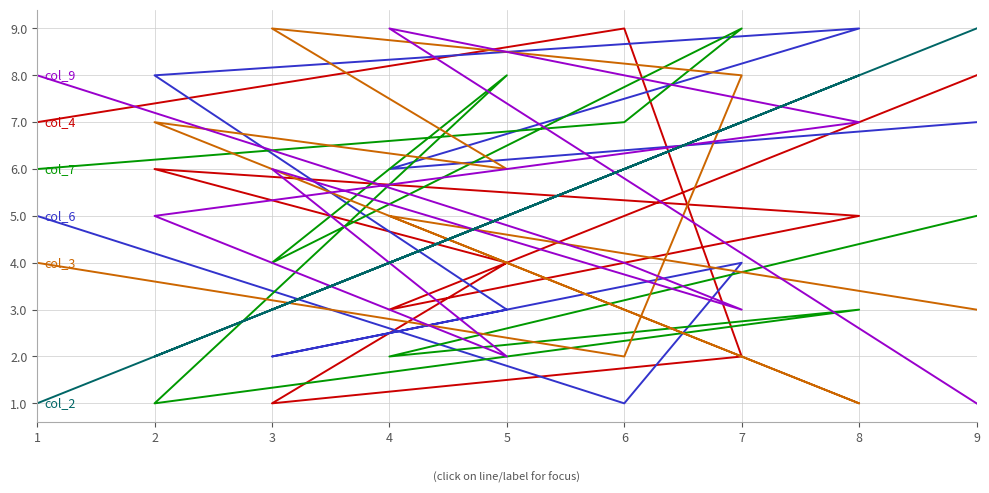

Rank the series by their maximum value, from lowest to highest.

col_4, col_6, col_7, col_3, col_9, col_2